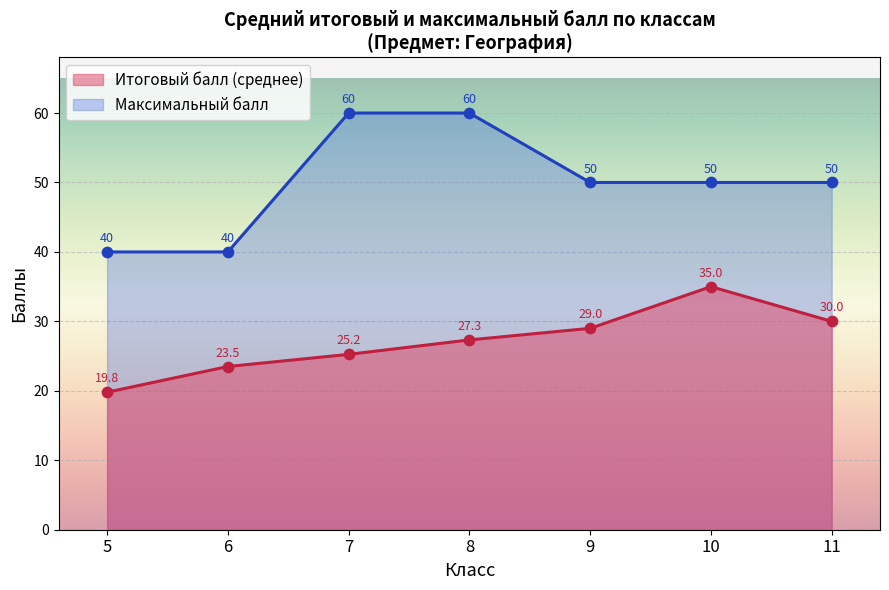

Is the value of Максимальный балл at 7 greater than the value of Итоговый балл (среднее) at 6?

Yes